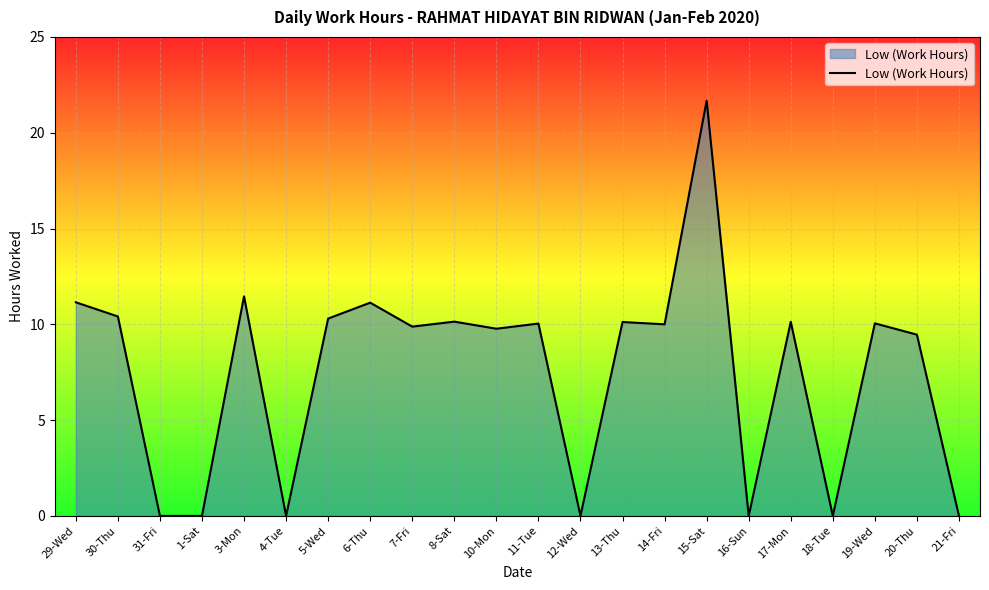

How many lines are shown in the chart?

1